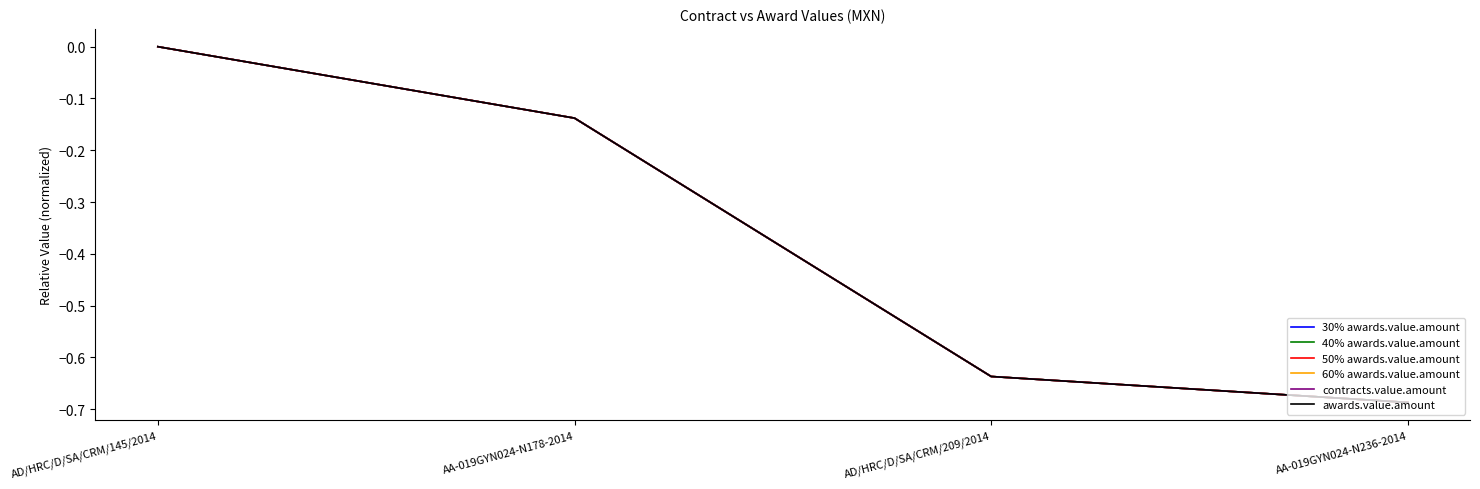

True or false: 40% awards.value.amount and 50% awards.value.amount intersect in this chart.

False